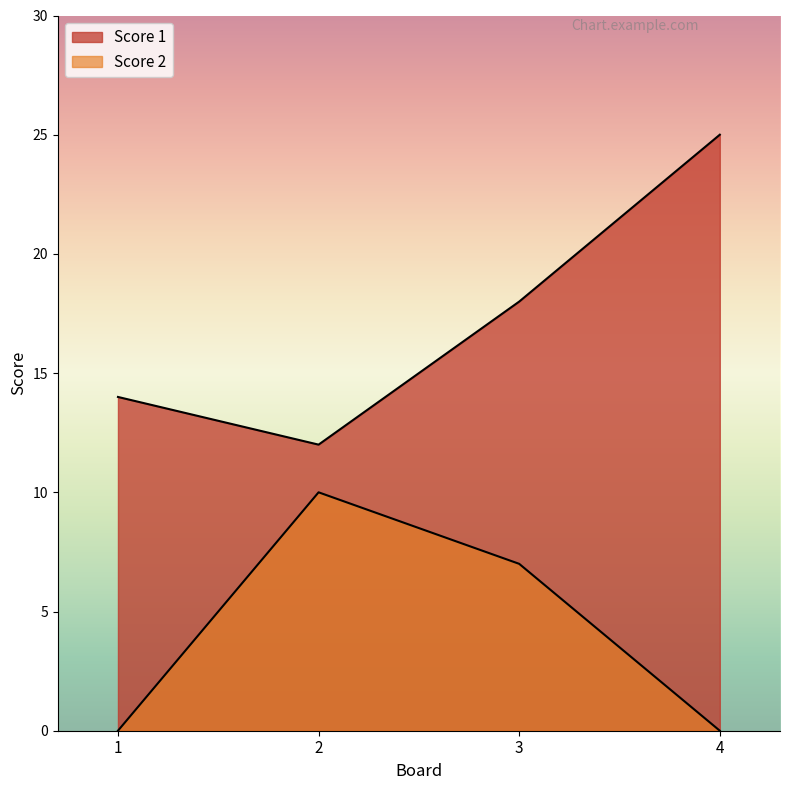

Rank the series by their average value, from highest to lowest.

Score 1, Score 2